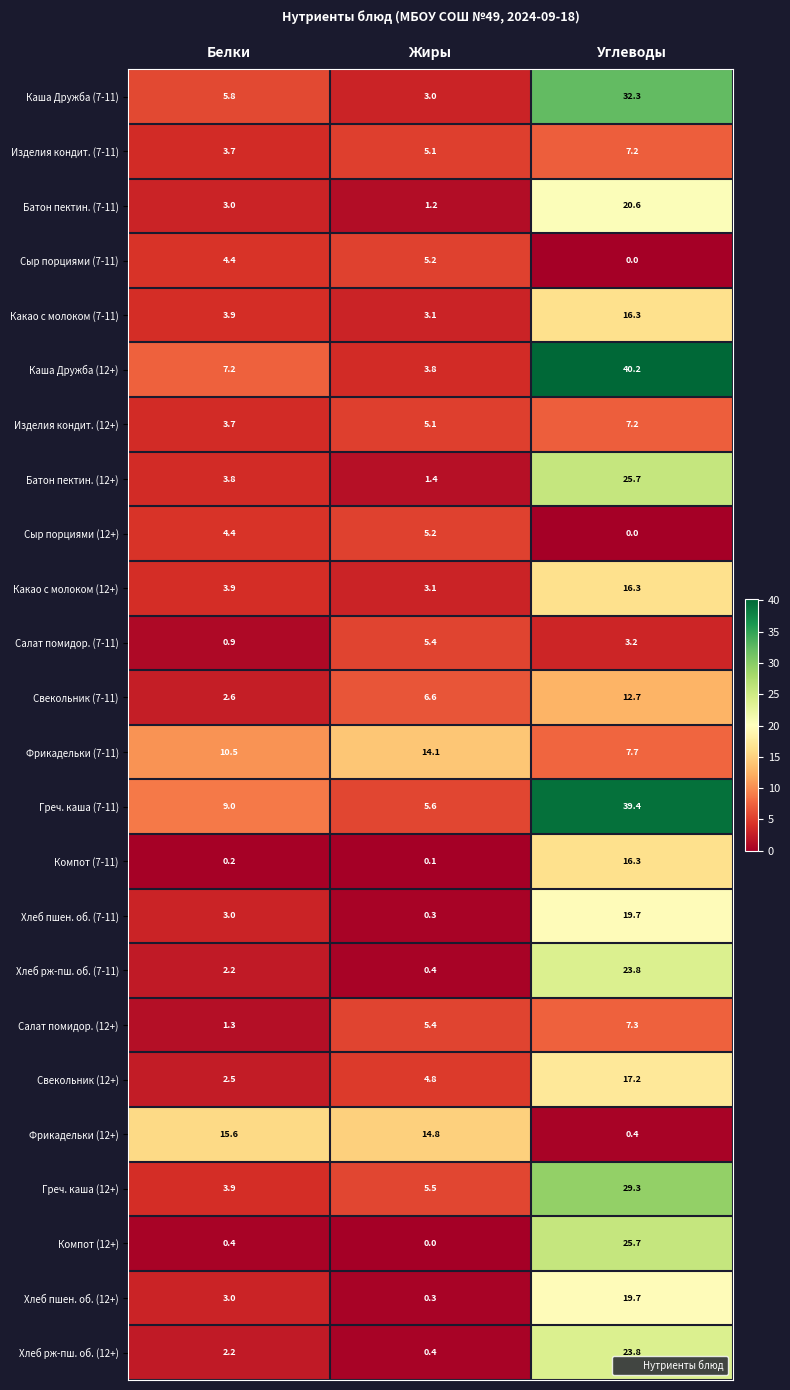

What is the difference between the maximum and minimum values in the Хлеб рж-пш. об. (7-11) series?

23.4